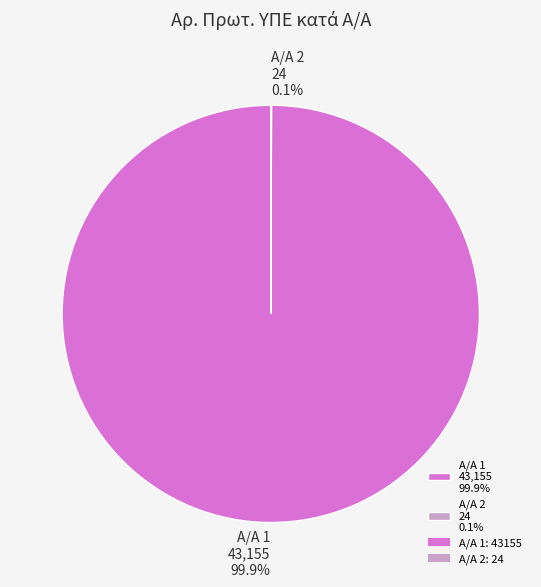

Which slice is the largest?

Α/Α 1 43,155 99.9%